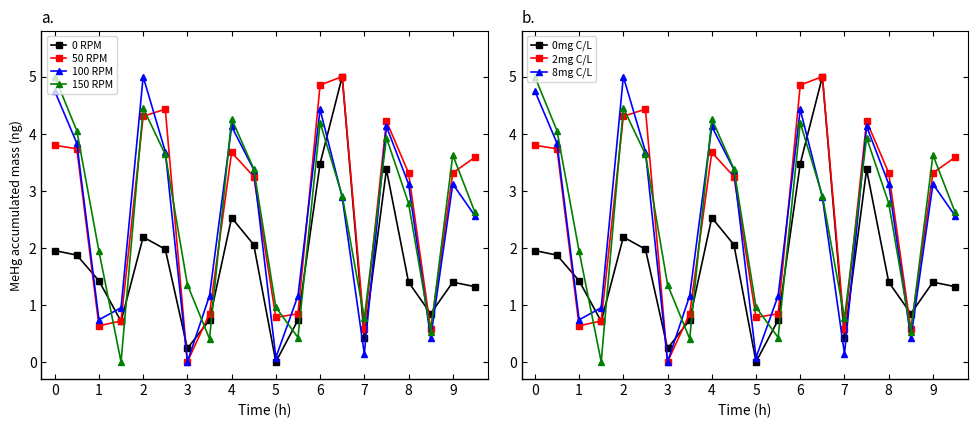

How many distinct data groups are displayed?

4